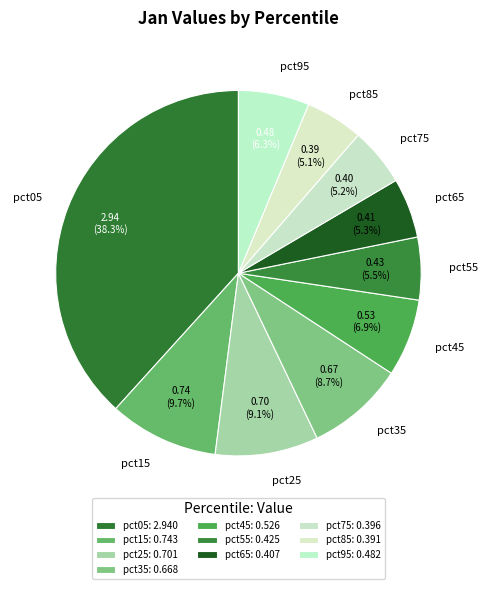

How many slices are in this pie chart?

10